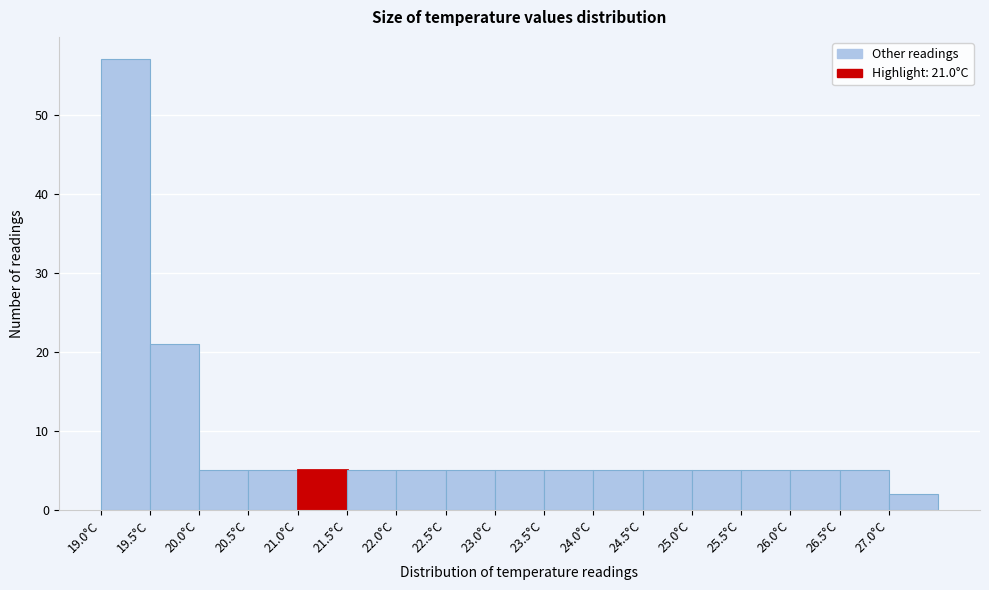

Which range on the x-axis has the tallest bar?

19.0 to 19.5